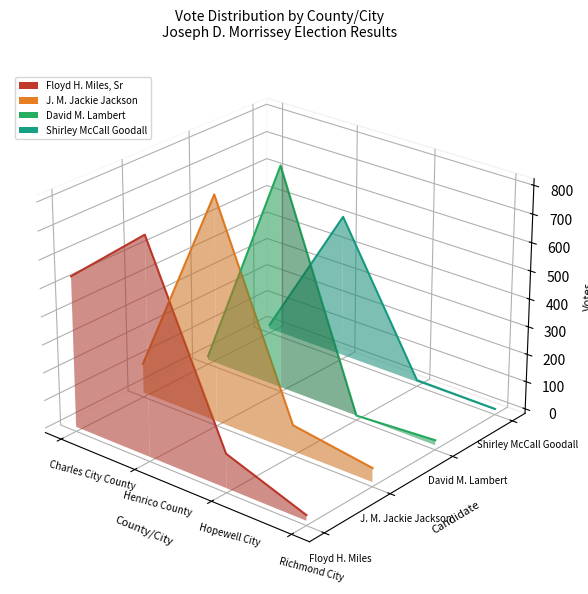

How many lines are shown in the chart?

4